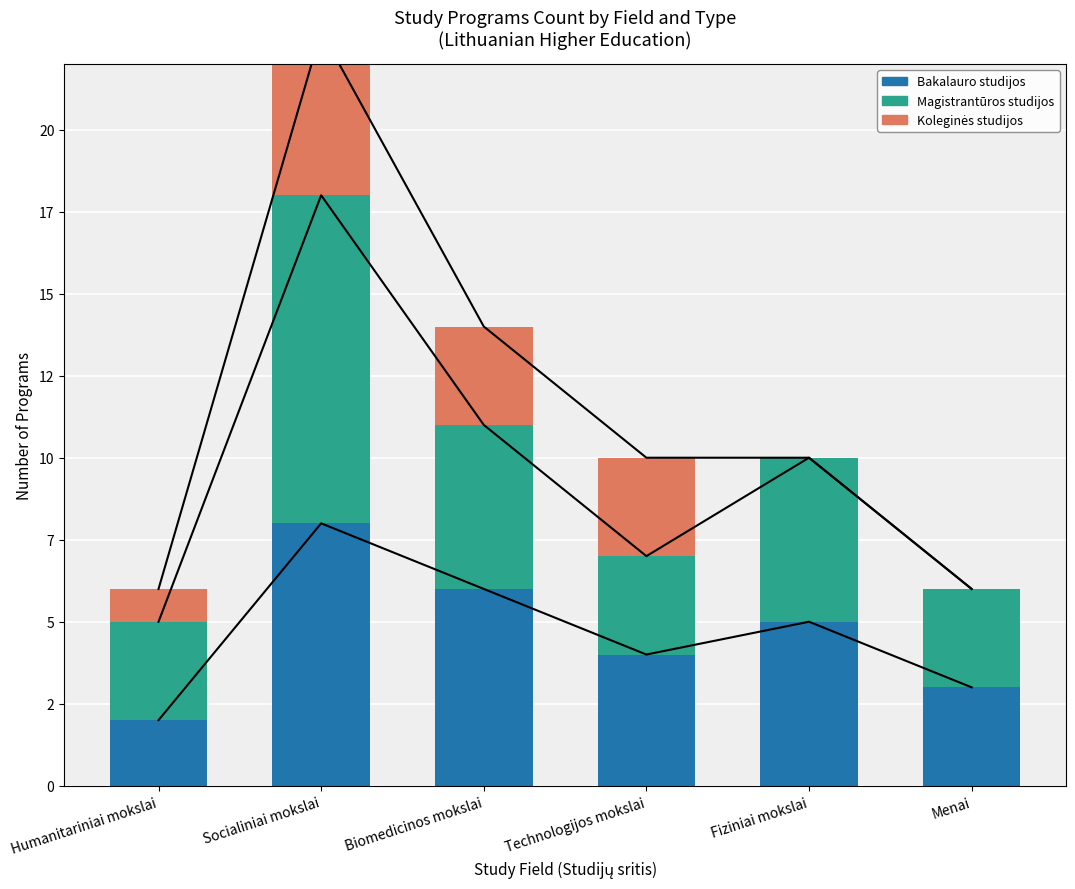

What is the total value across all series at Fiziniai mokslai?

10